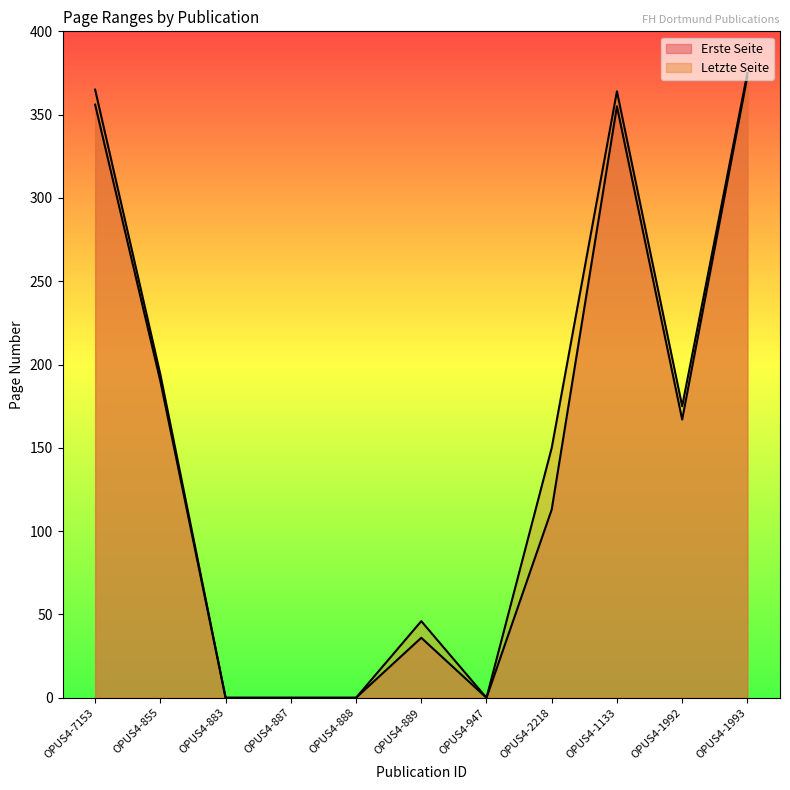

Reading left to right, list all the values displayed in this chart.

Erste Seite: 356	190	0	0	0	36	0	113	355	167	373
Letzte Seite: 365	194	0	0	0	46	0	150	364	175	375